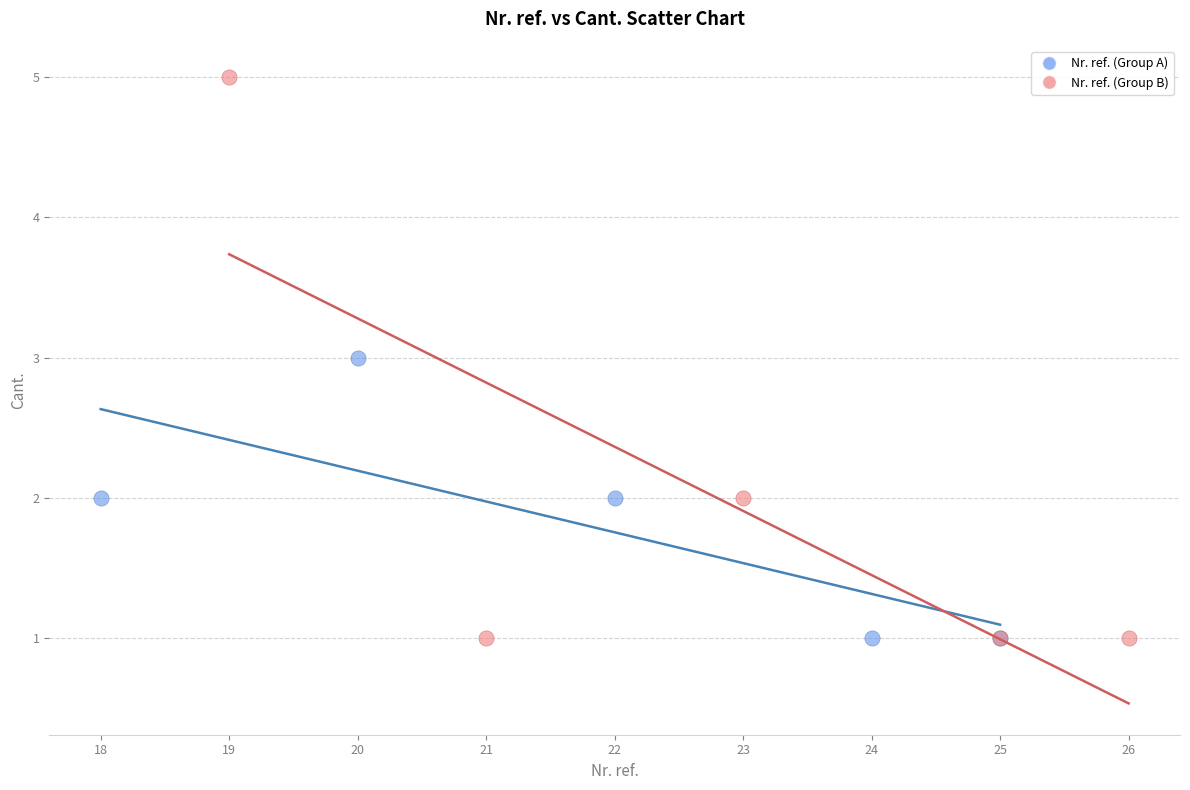

Which series contains the highest Y value?

Nr. ref. (Group B)